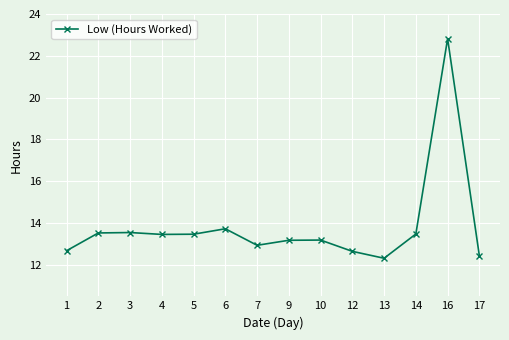

What is the smallest value displayed?

12.3